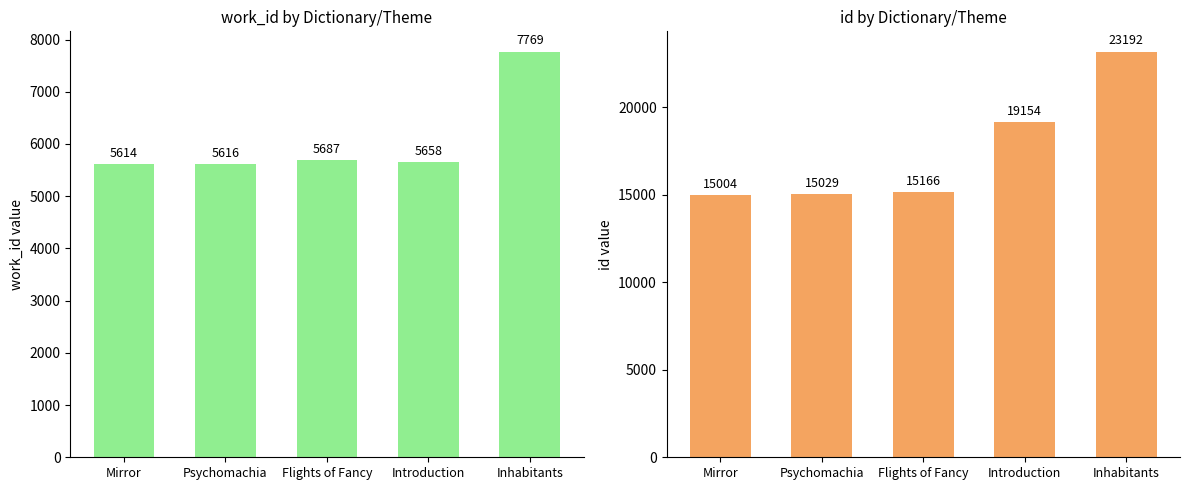

What is the spread (max minus min) of values at Introduction?

13496